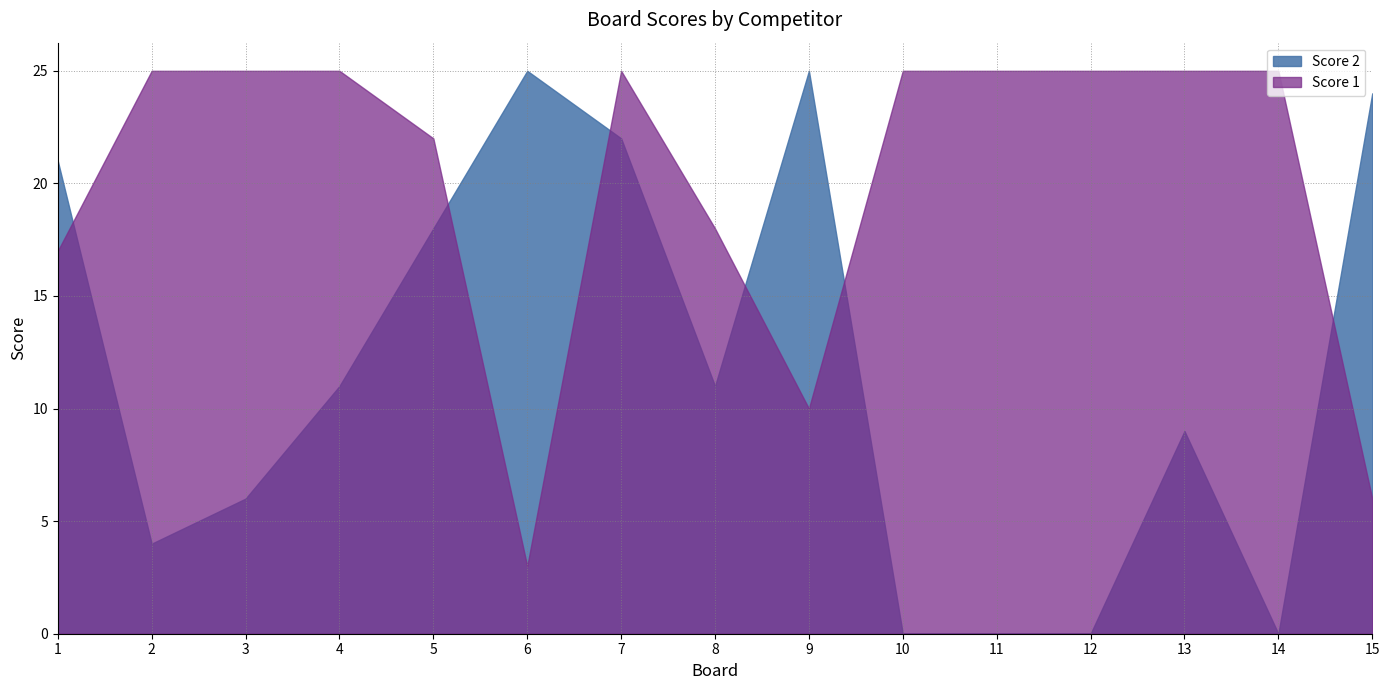

What is the difference between the second highest and second lowest values in the Score 1 series?

19